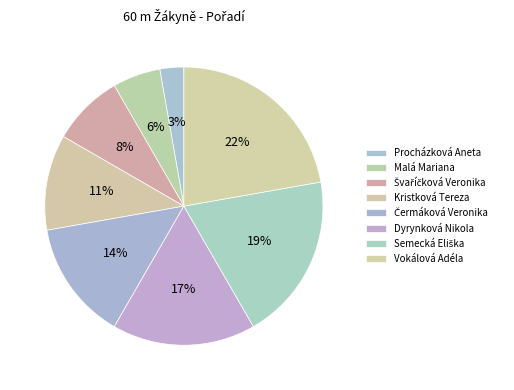

What percentage is the Semecká Eliška slice, to the nearest percent?

19%